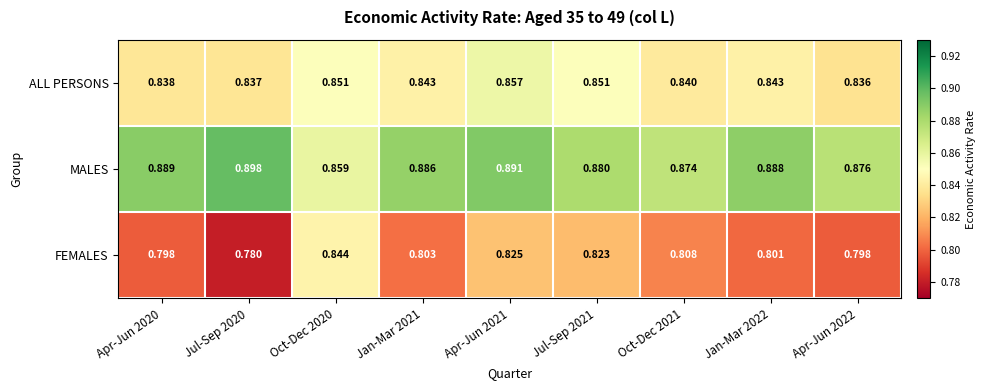

At how many categories does at least one series exceed 0?

9